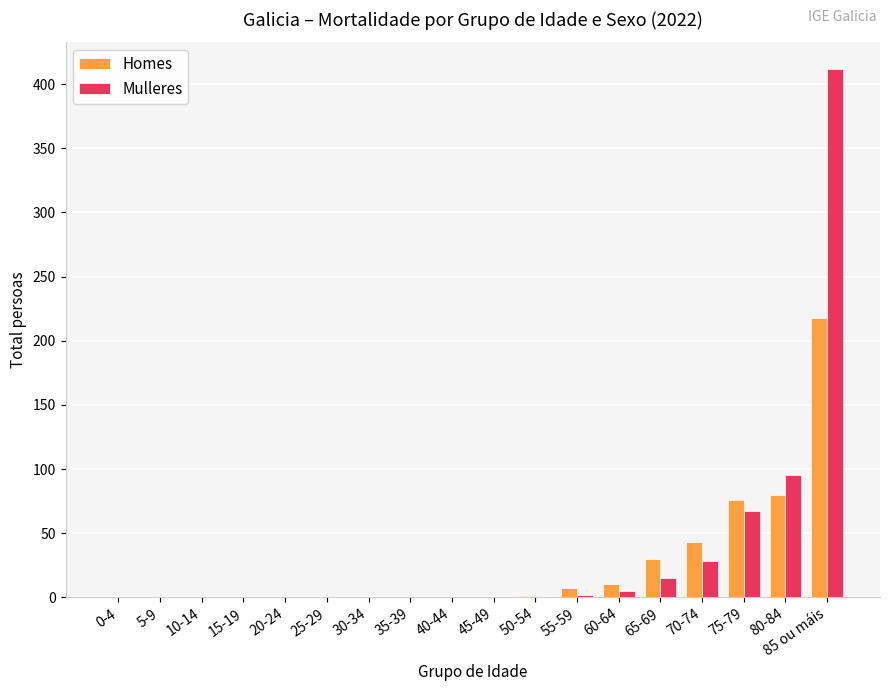

Is the value of Homes at 60-64 greater than the value of Mulleres at 15-19?

Yes